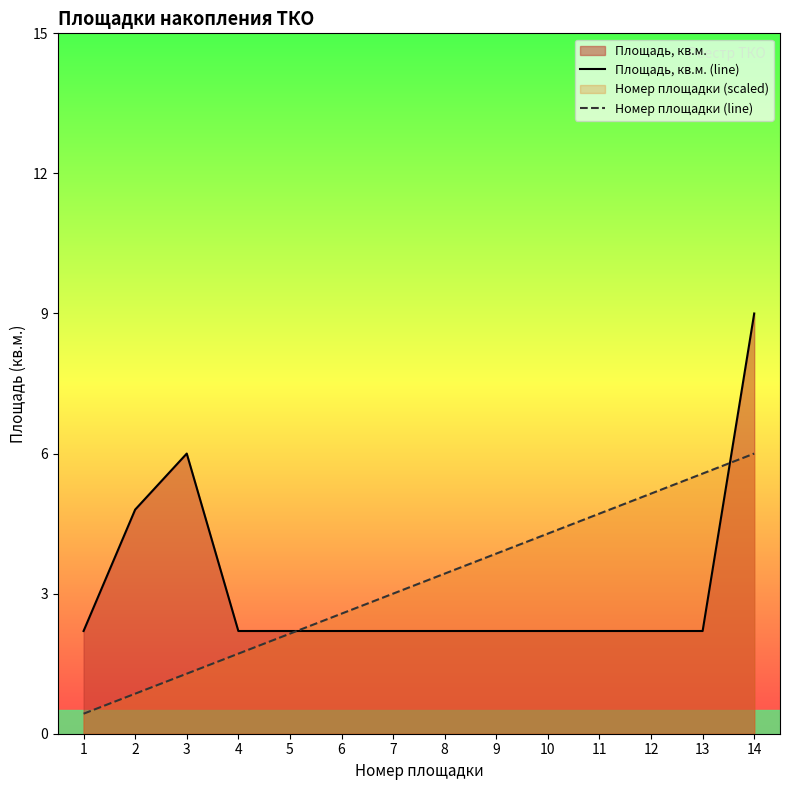

The Площадь, кв.м. (line) series shows 2.2 at 11. True or false?

True